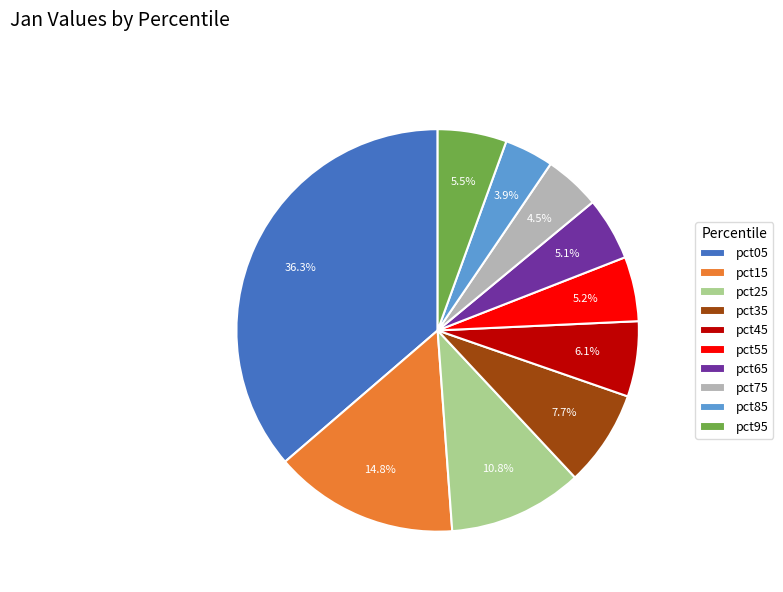

Is it true that pct15 is 27% of the pie?

False